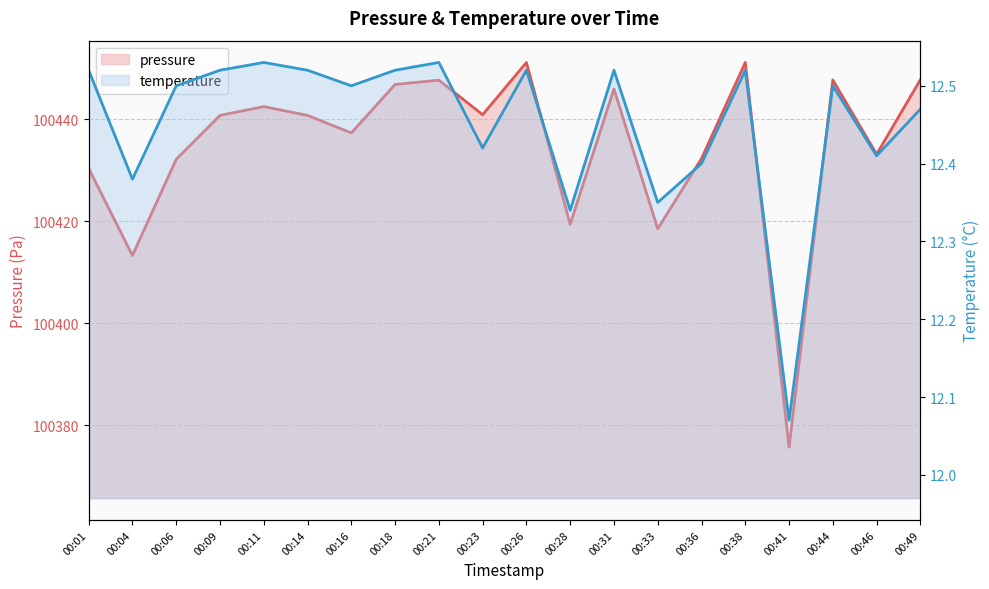

Does the chart display data point markers on the line(s)?

No